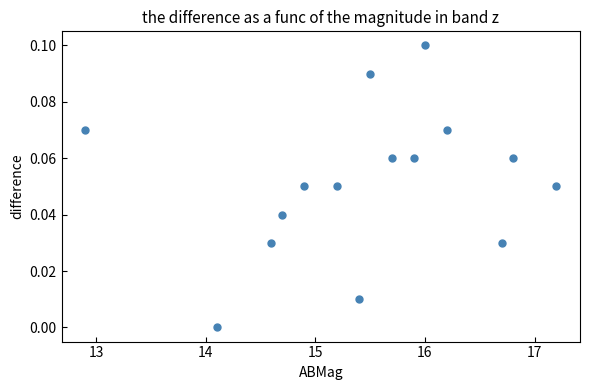

What is the range of X values (max minus min)?

4.3